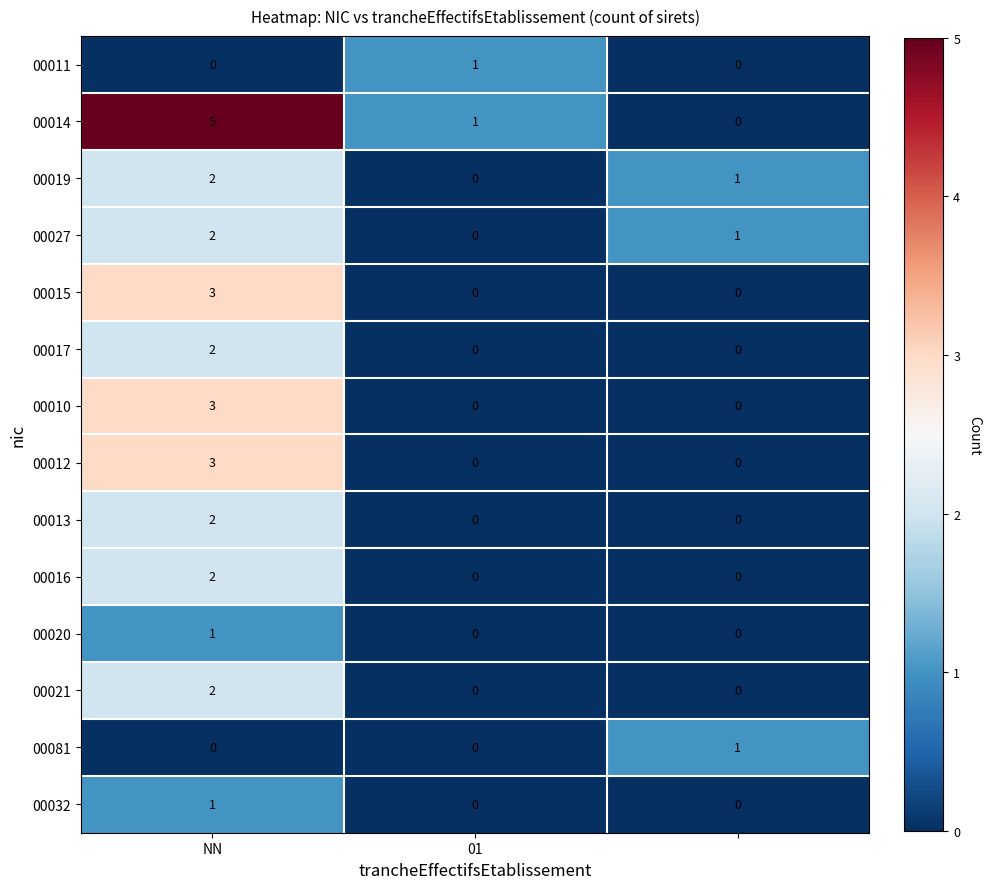

What is the maximum value shown in the chart?

5